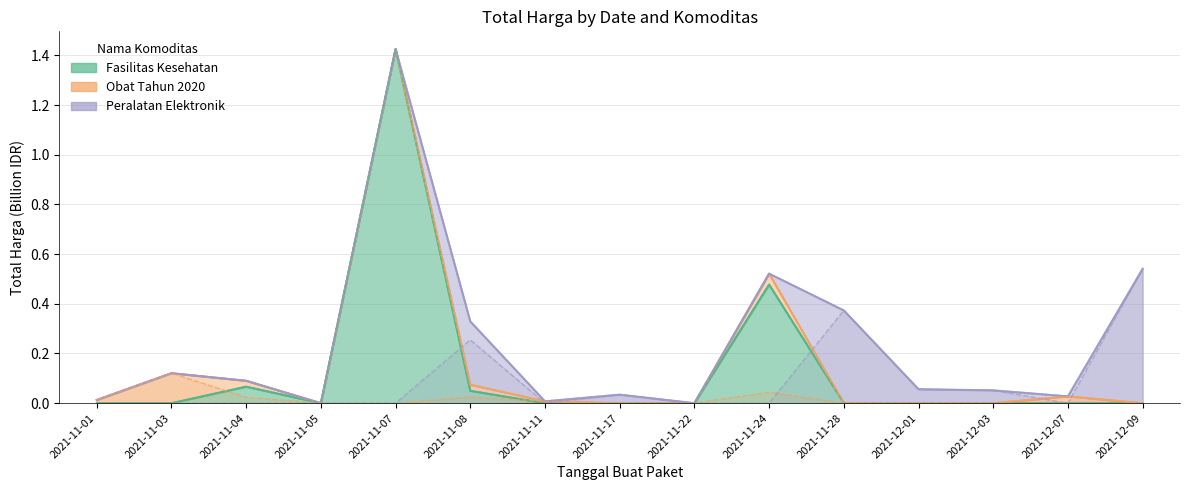

How many data points in Fasilitas Kesehatan are above 0?

4